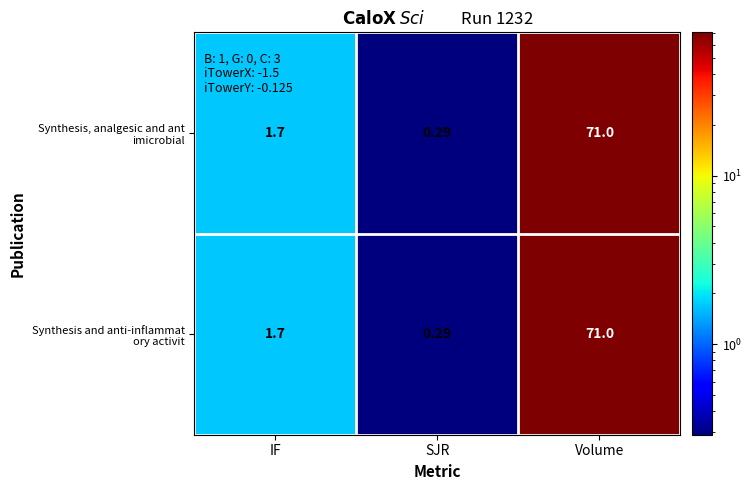

At which category does the chart reach its peak across all series?

Volume